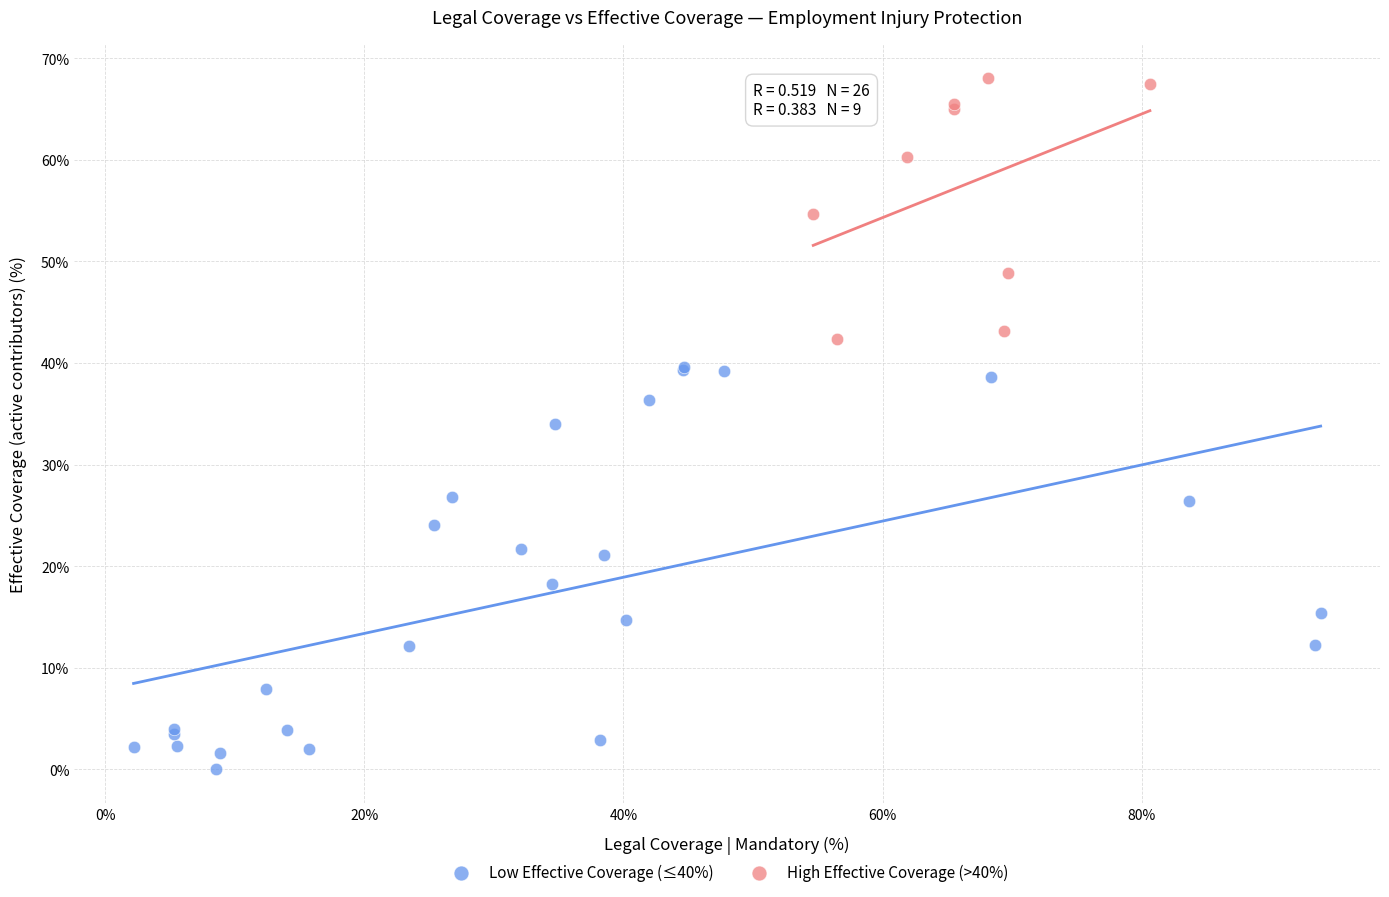

Which series has the largest Y range (max minus min)?

Low Effective Coverage (≤40%)